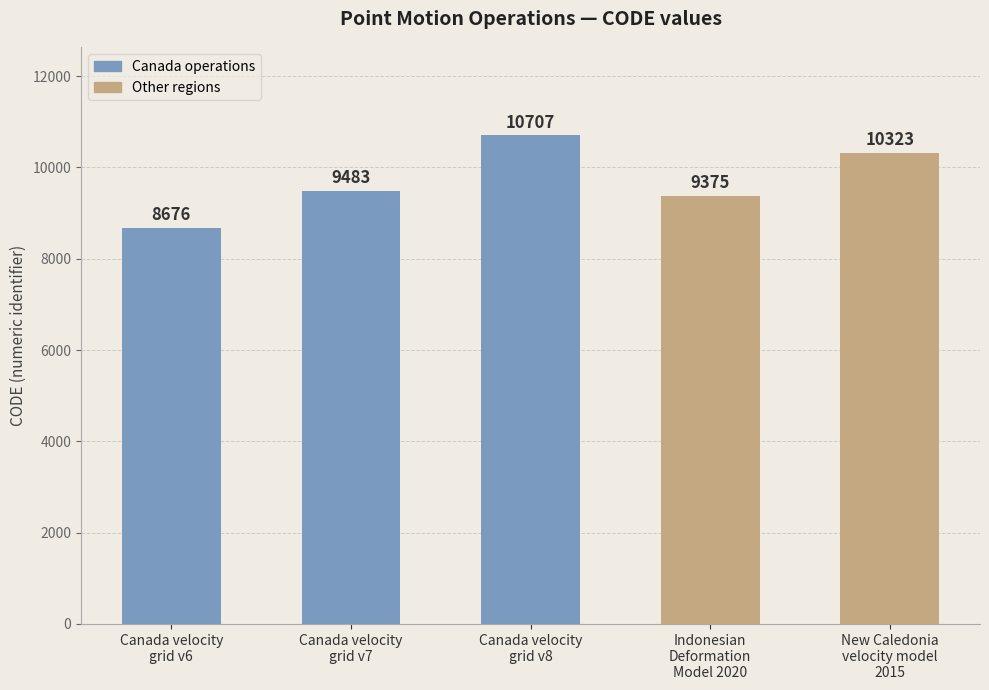

Between Canada velocity
grid v7 and Canada velocity
grid v8, which is larger?

Canada velocity
grid v8